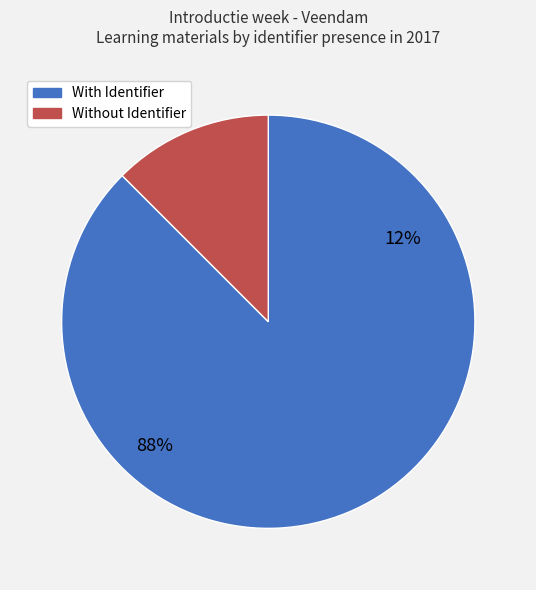

The Maandag slice represents 2% of the pie. True or false?

False